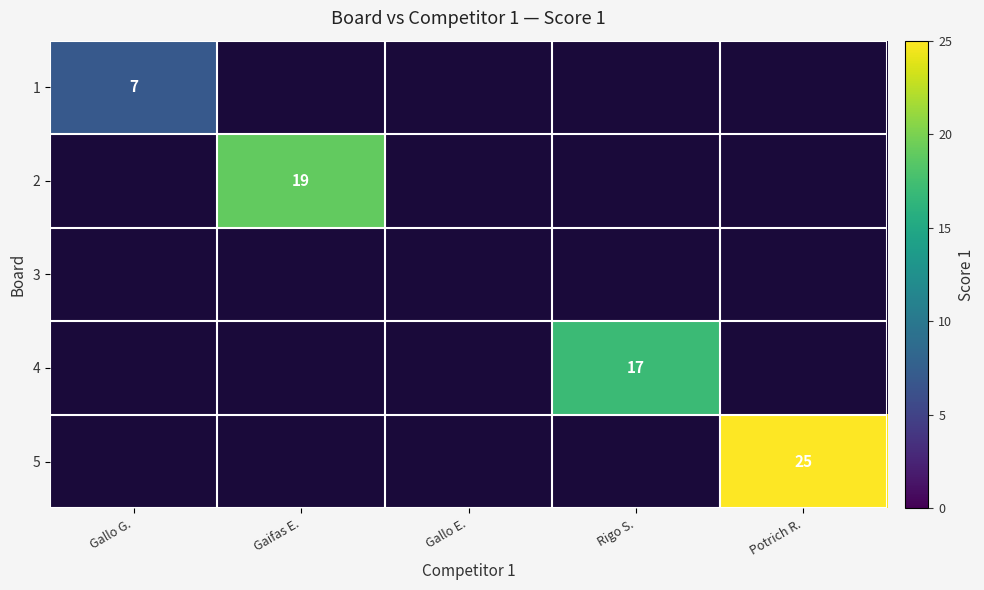

The 5 series shows 14 at Potrich R.. True or false?

False